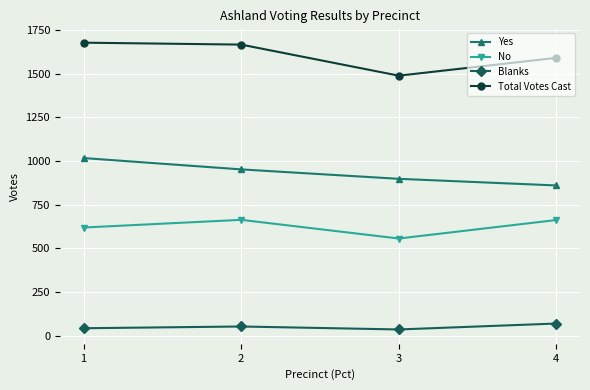

What is the difference between the highest and lowest values at 4?

1522